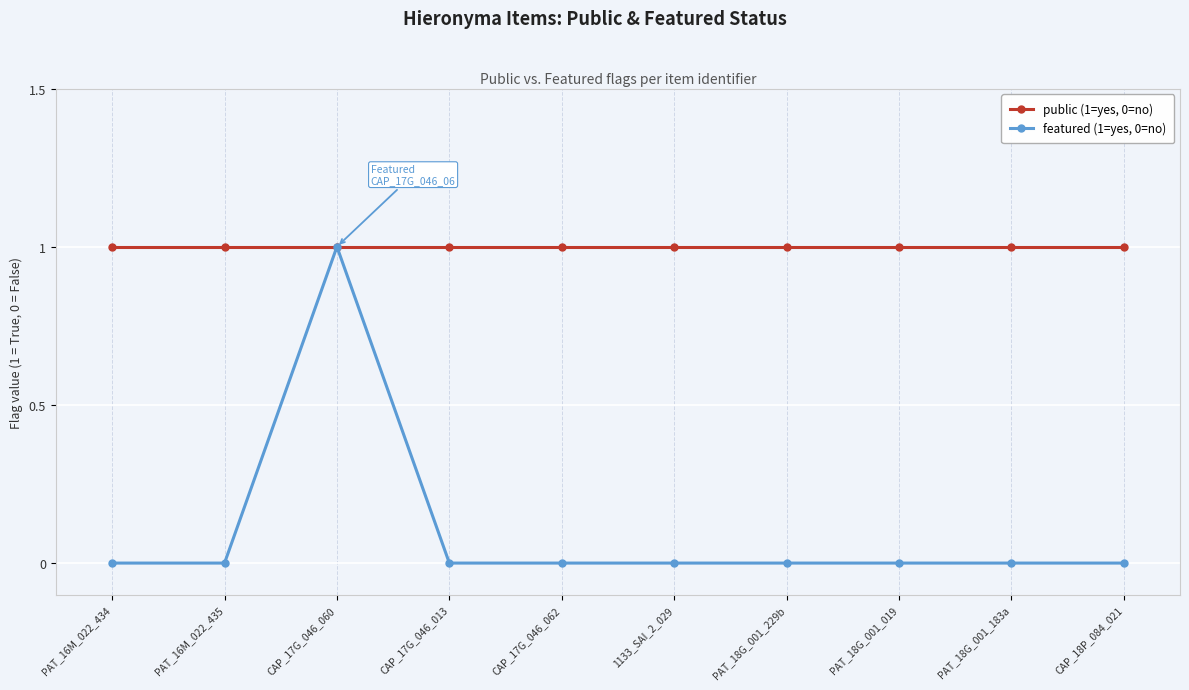

What is the total value across all series at 1133_SAI_2_029?

1